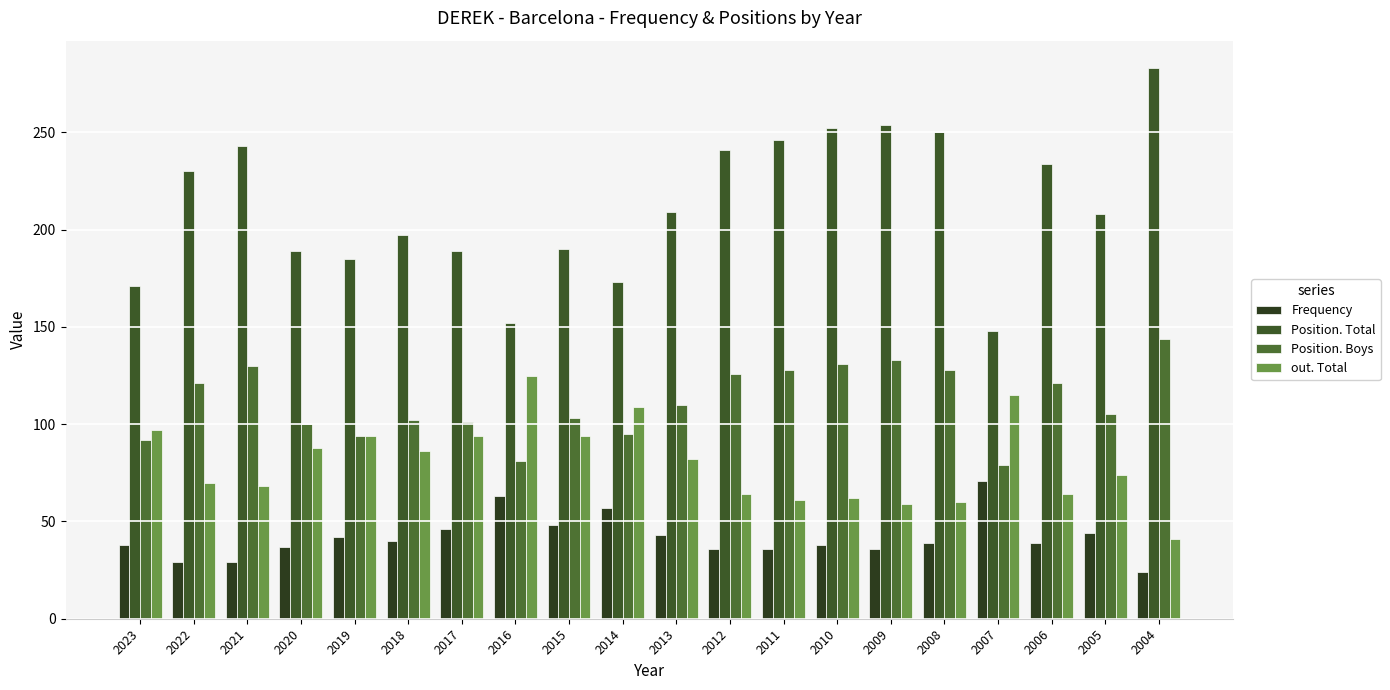

Rank the series by their maximum value, from lowest to highest.

Frequency, out. Total, Position. Boys, Position. Total